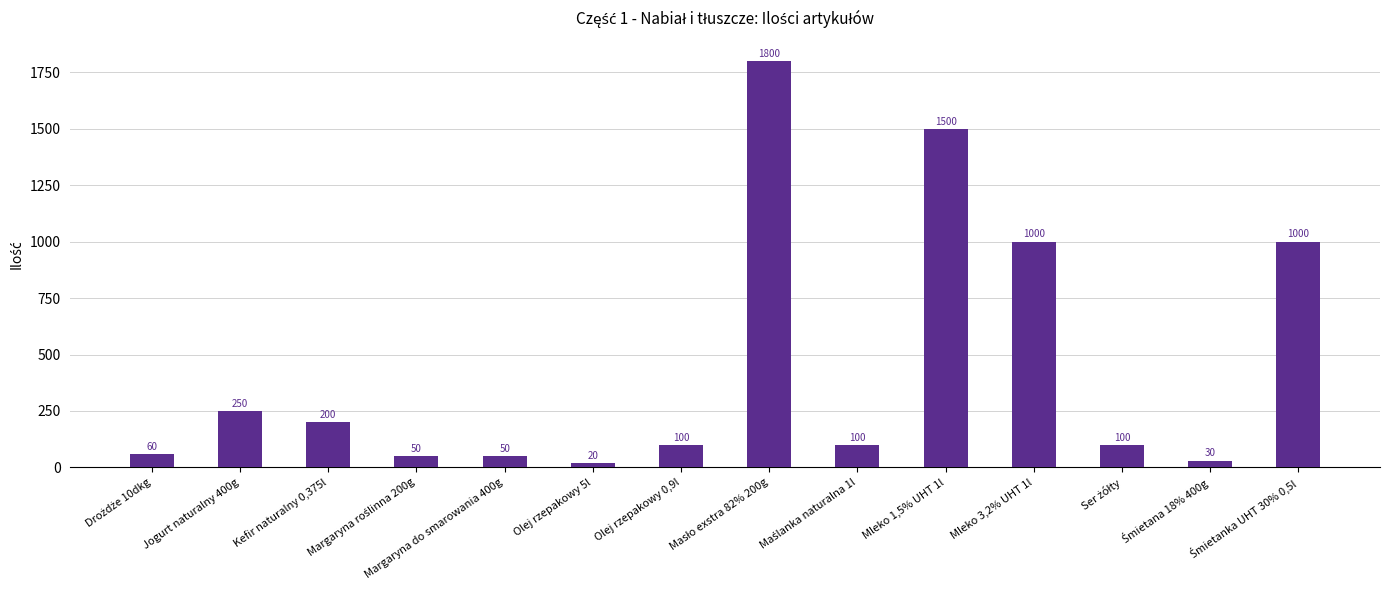

At which label does the data first exceed 100?

Jogurt naturalny 400g